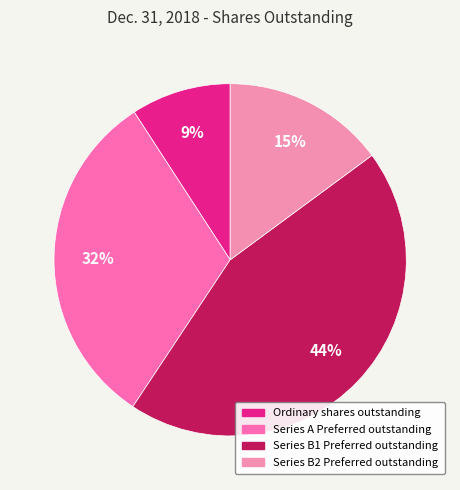

How much of the chart is everything except Ordinary shares outstanding?

90.8%